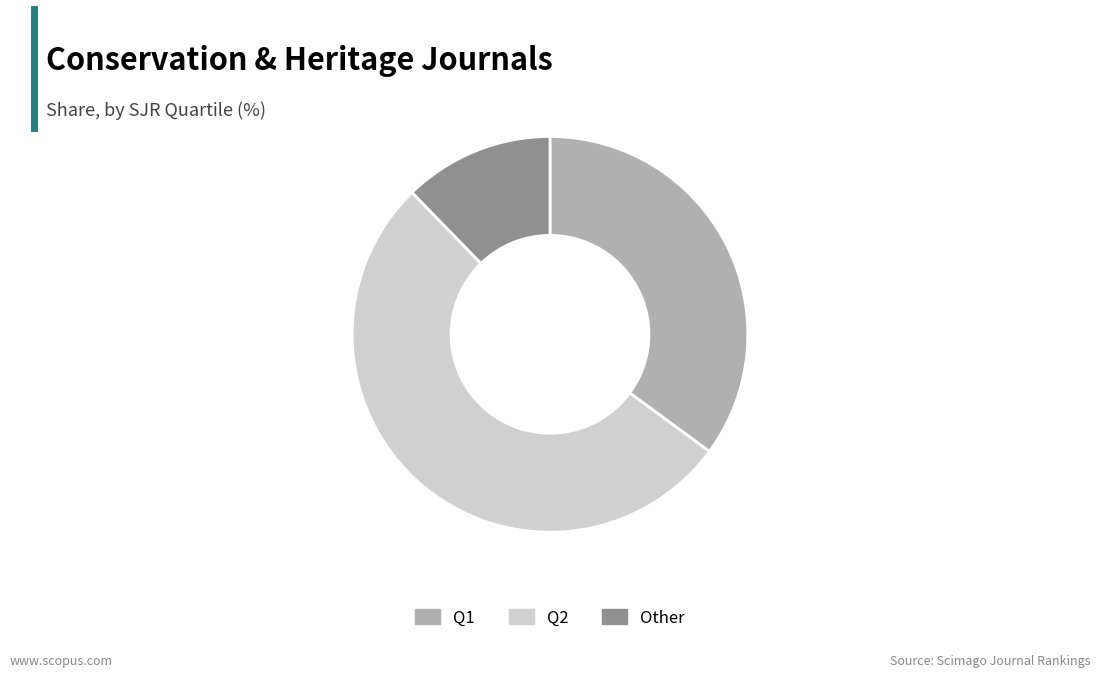

Does any single category account for the majority?

Yes